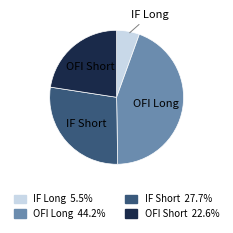

How many segments does this pie chart have?

4